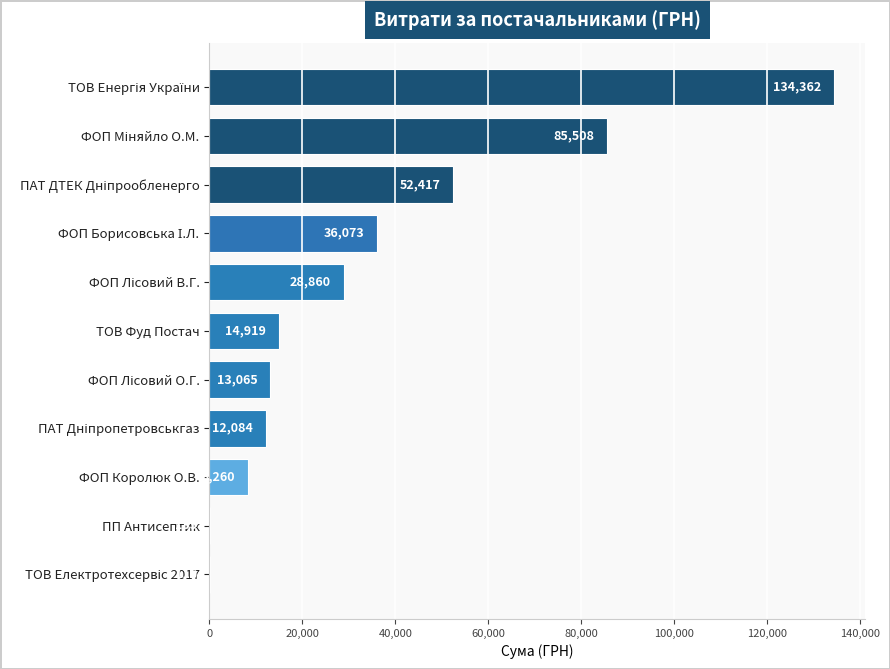

True or false: the data shows 8259.6 at ФОП Королюк О.В..

True